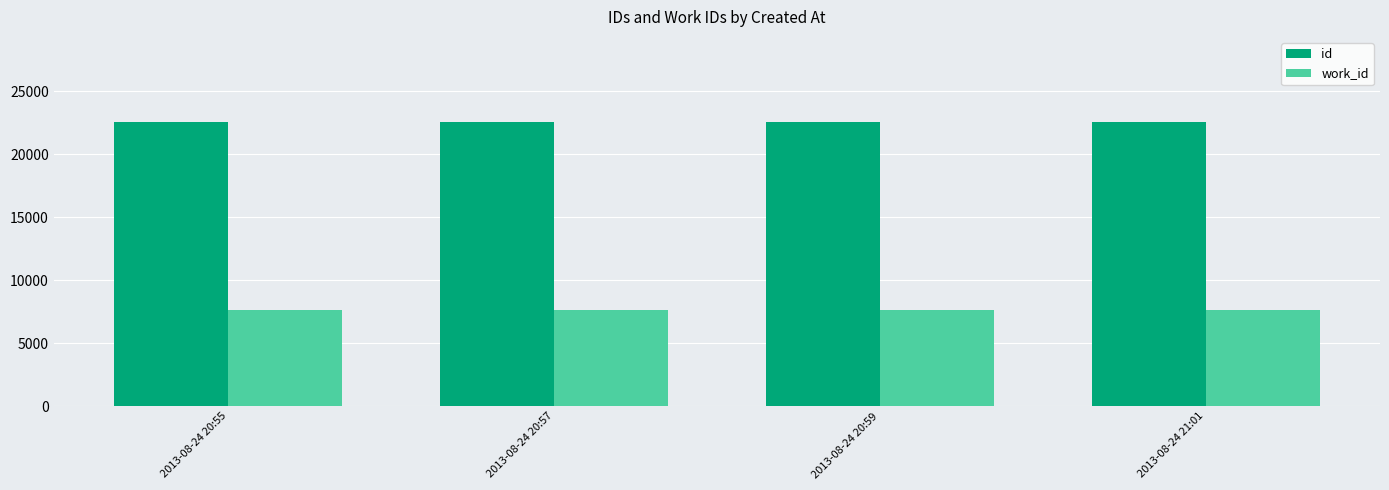

Rank the series at 2013-08-24 20:55 from lowest to highest value.

work_id, id